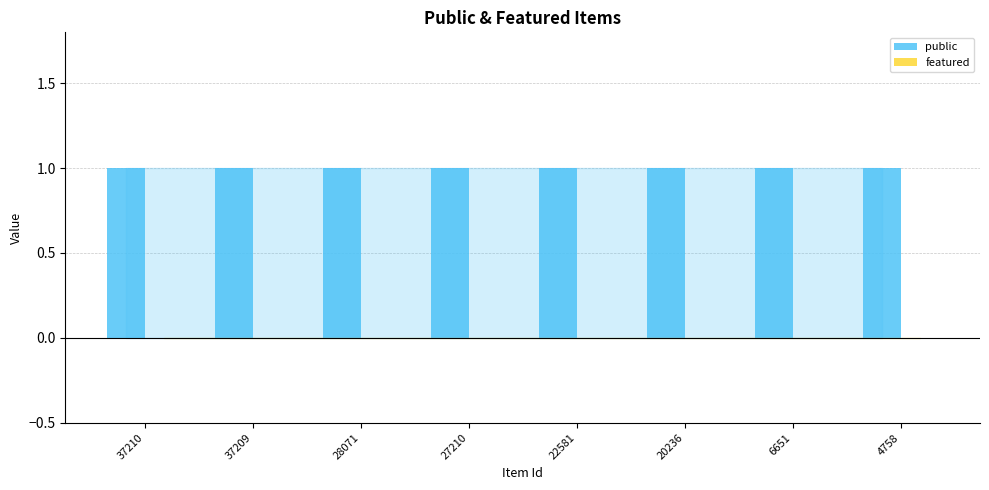

What is the sum of the public values at 22581 and 27210?

2